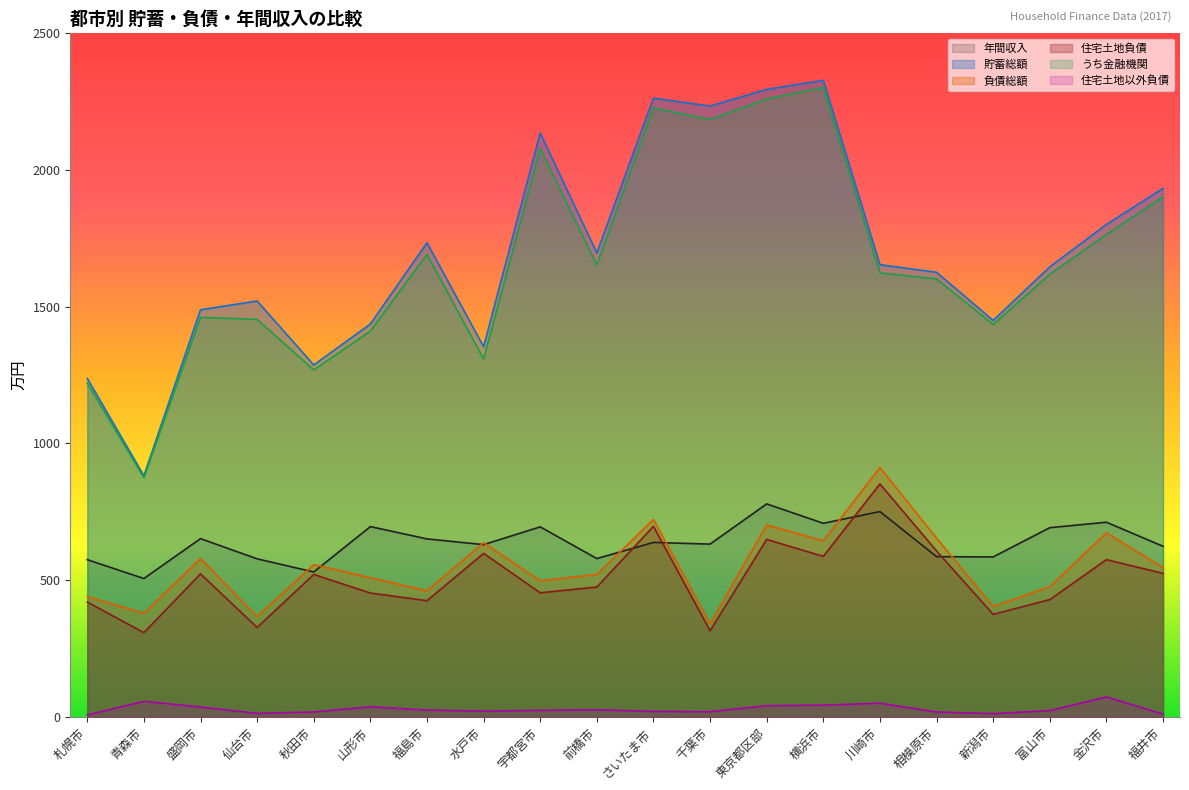

Between さいたま市 and 富山市, which series saw the biggest shift?

貯蓄総額